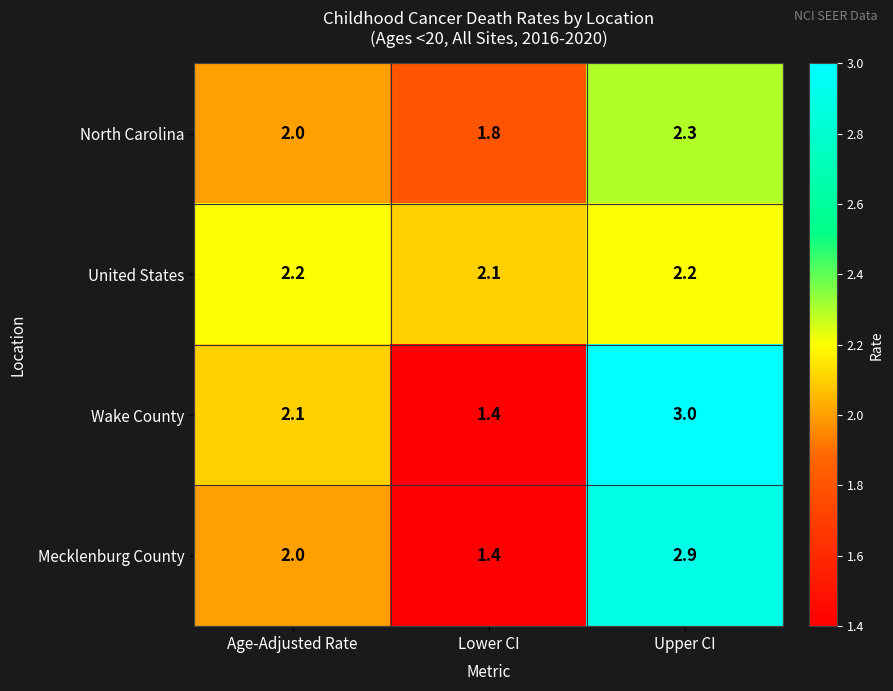

Reading right to left, what are all the values shown in this chart?

North Carolina: Upper CI=2.3	Lower CI=1.8	Age-Adjusted Rate=2.0
United States: Upper CI=2.2	Lower CI=2.1	Age-Adjusted Rate=2.2
Wake County: Upper CI=3.0	Lower CI=1.4	Age-Adjusted Rate=2.1
Mecklenburg County: Upper CI=2.9	Lower CI=1.4	Age-Adjusted Rate=2.0